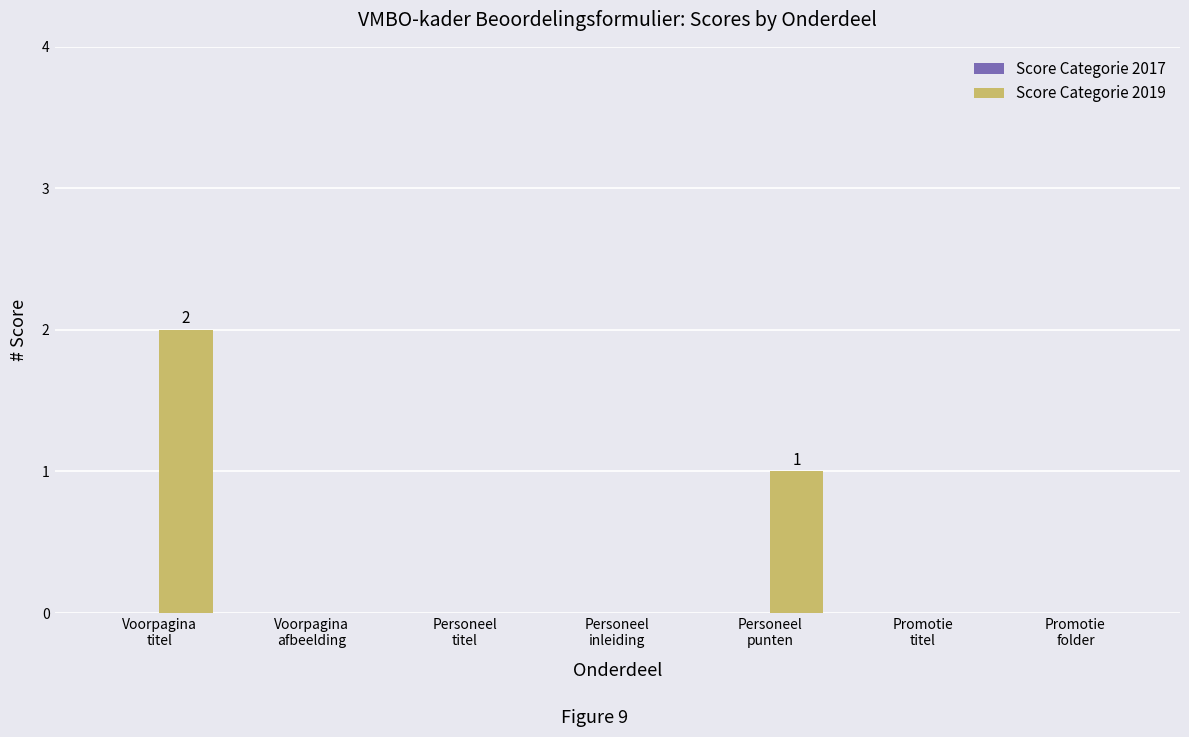

What is the sum of all values?

3